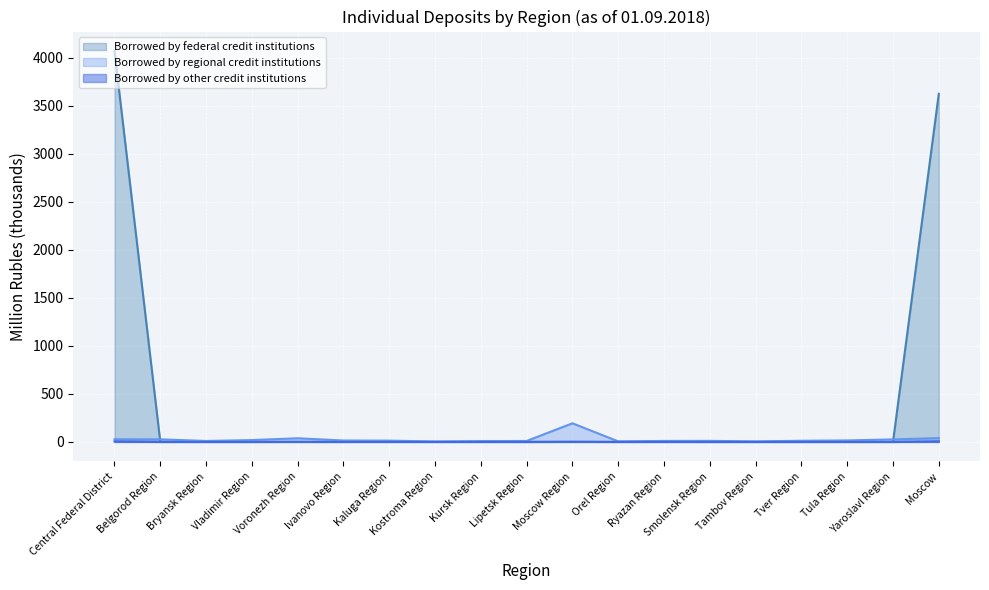

What is the label of the 16th point from the right?

Vladimir Region